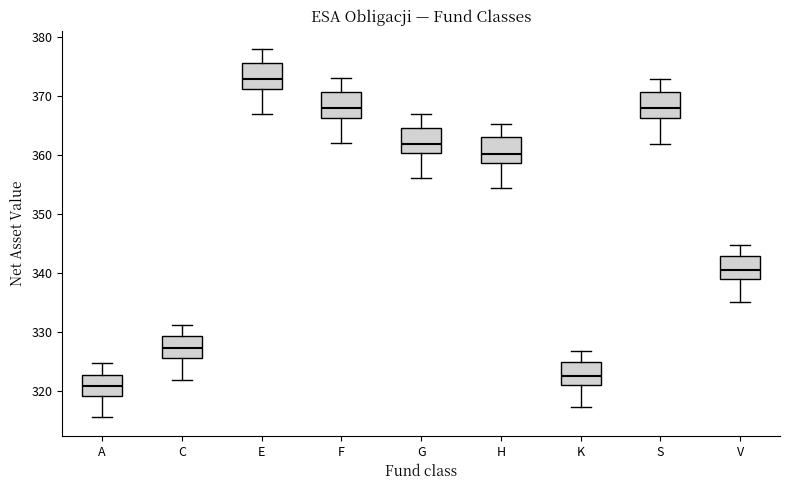

Which box has the highest median line?

E